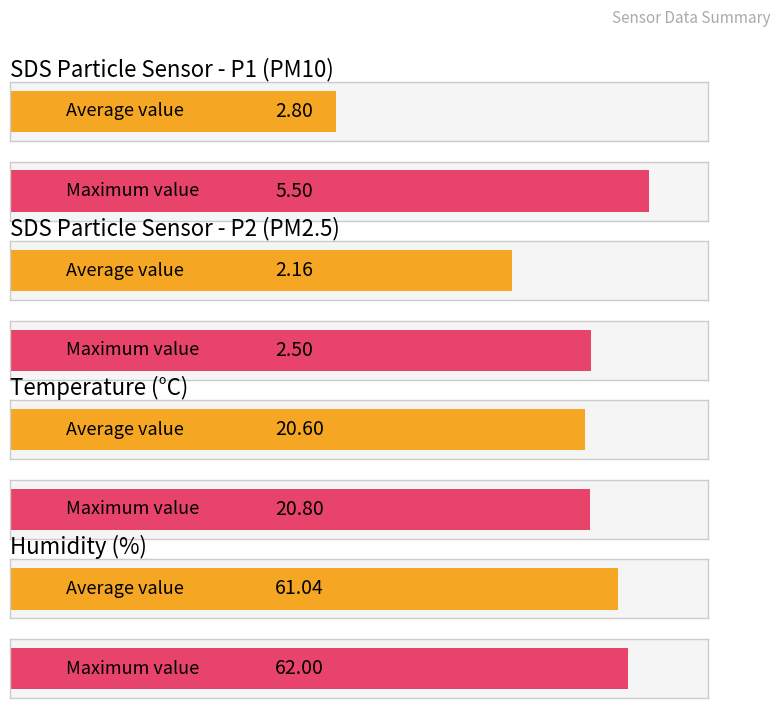

At -59, list the series in order from largest to smallest.

Humidity, Temp, SDS_P1, SDS_P2